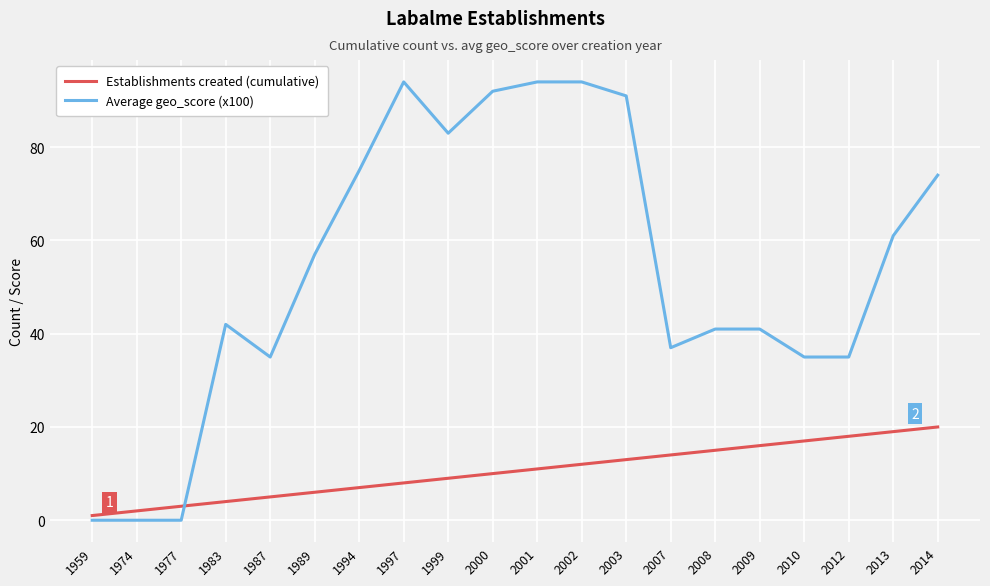

Is the value of Establishments created (cumulative) at 2003 greater than the value of Average geo_score (x100) at 2003?

No